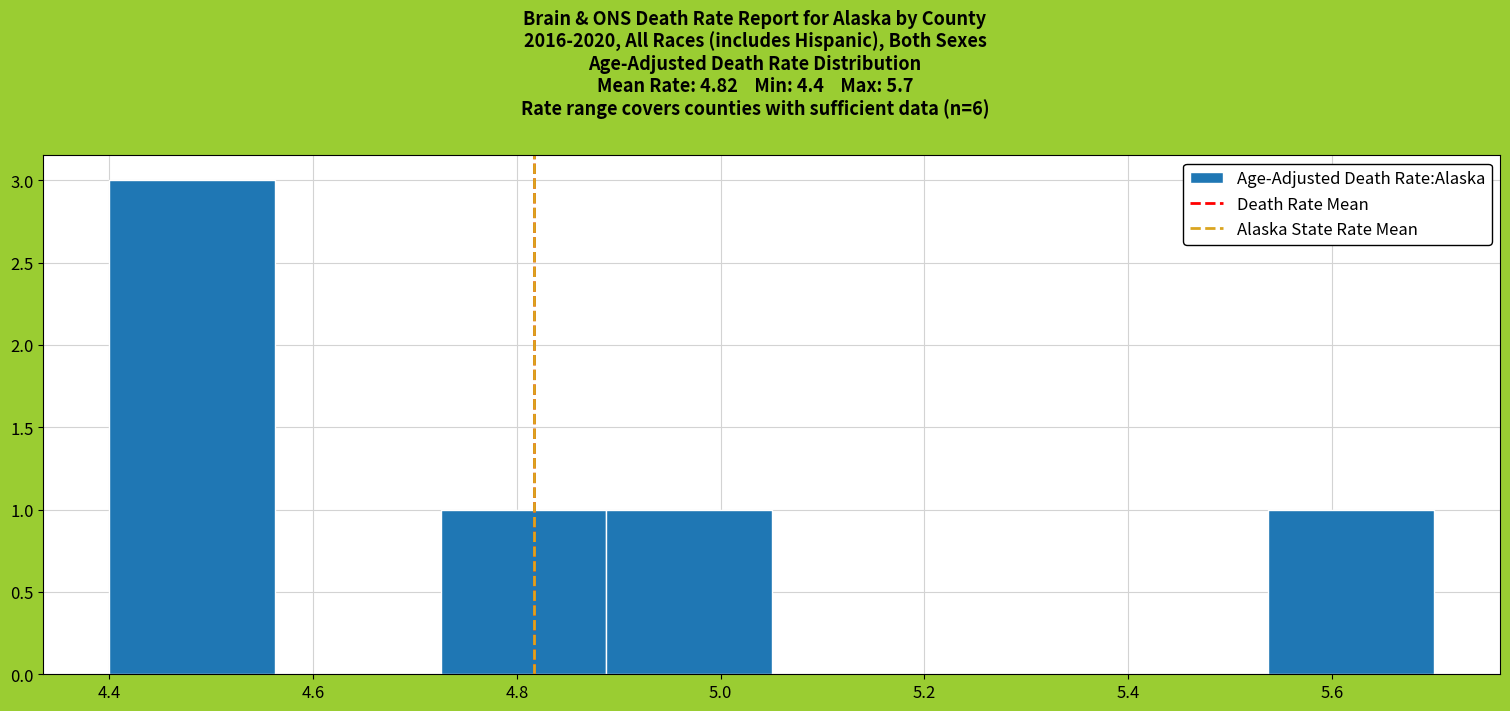

Over which range of the x-axis is the bar tallest?

4.40 to 4.56